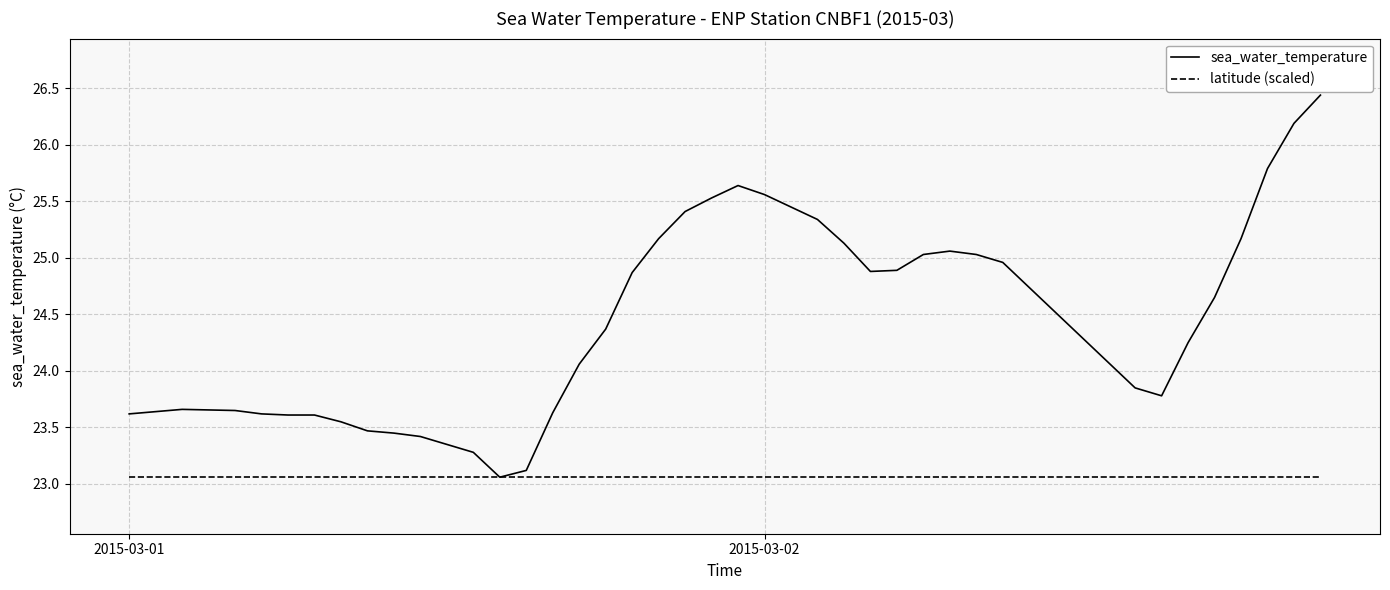

At how many categories does at least one series exceed 24?

23